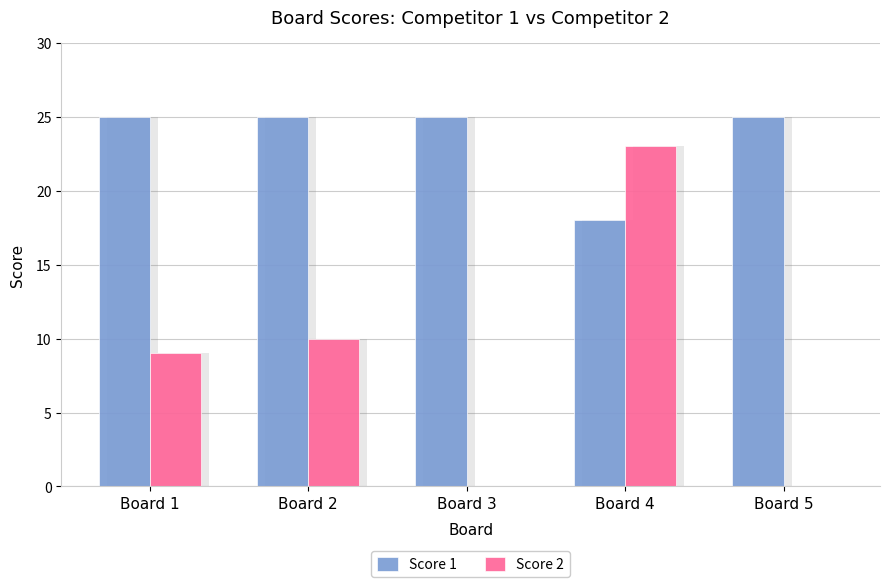

At which label is Score 1 closest to 21?

Board 4